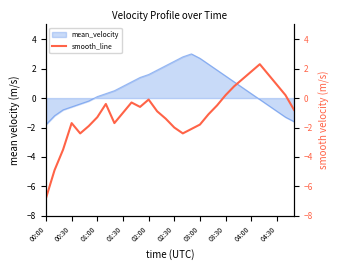

How many data points are less than 0?

22